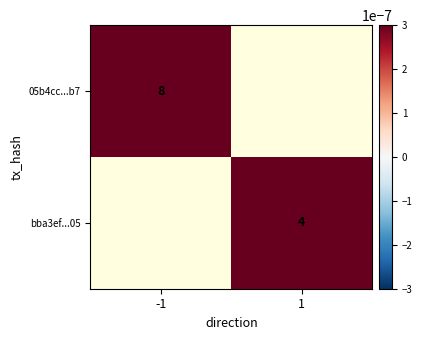

True or false: 05b4cc...b7 has a value of 8 at -1.

True